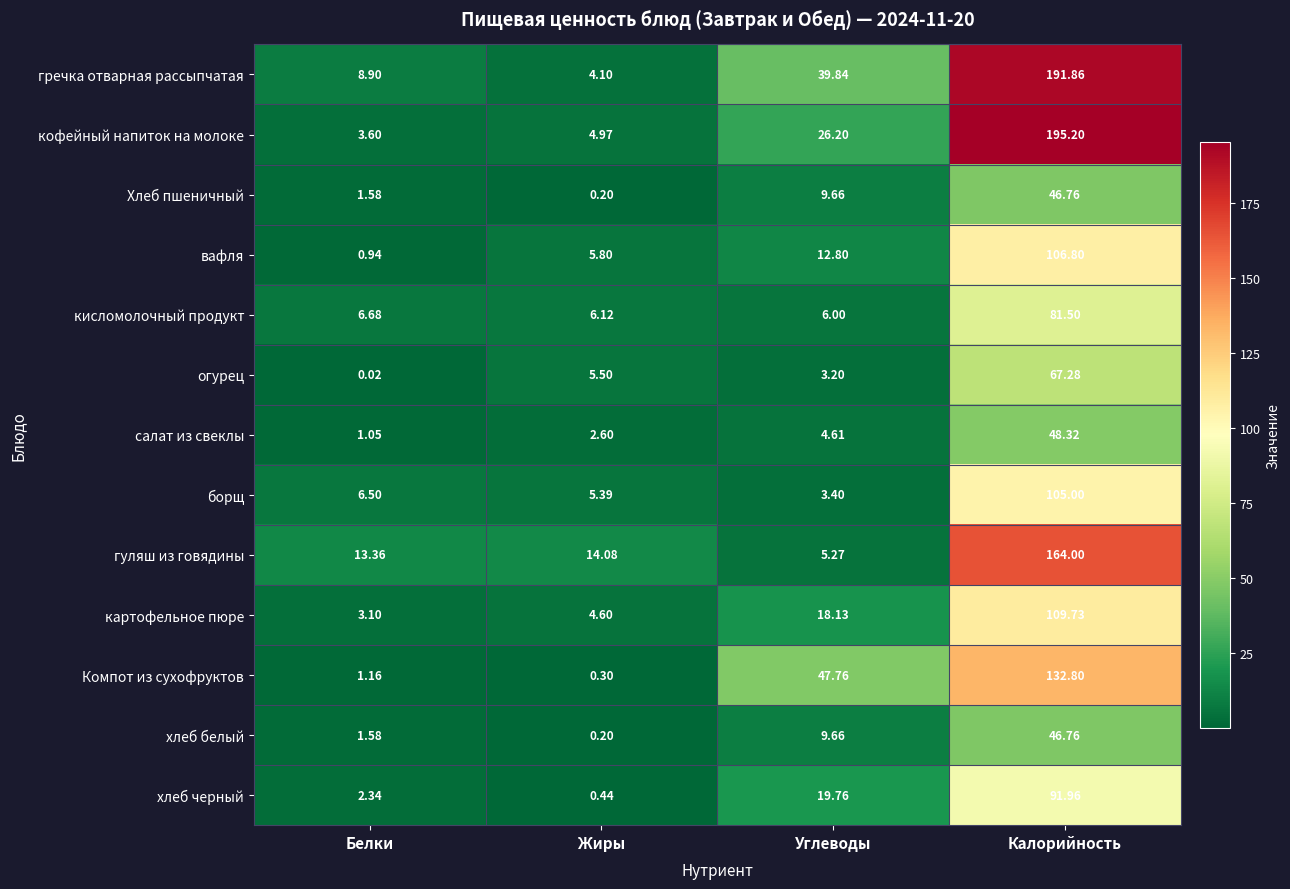

Which series changed the most between Жиры and Углеводы?

Компот из сухофруктов